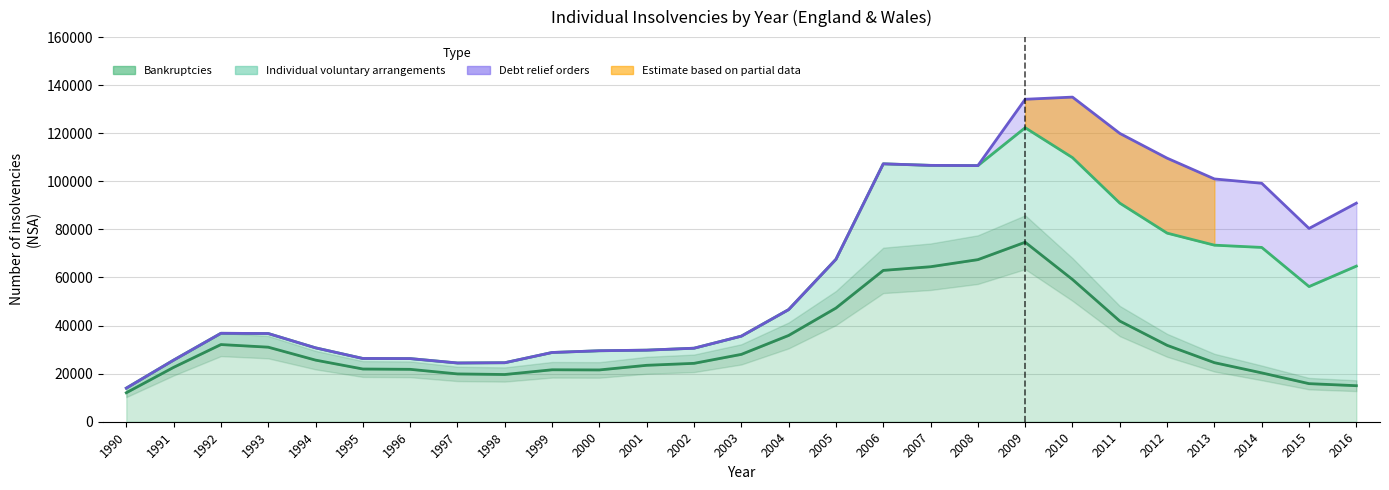

Is the value of Bankruptcies at 2012 greater than the value of Individual voluntary arrangements at 2003?

Yes